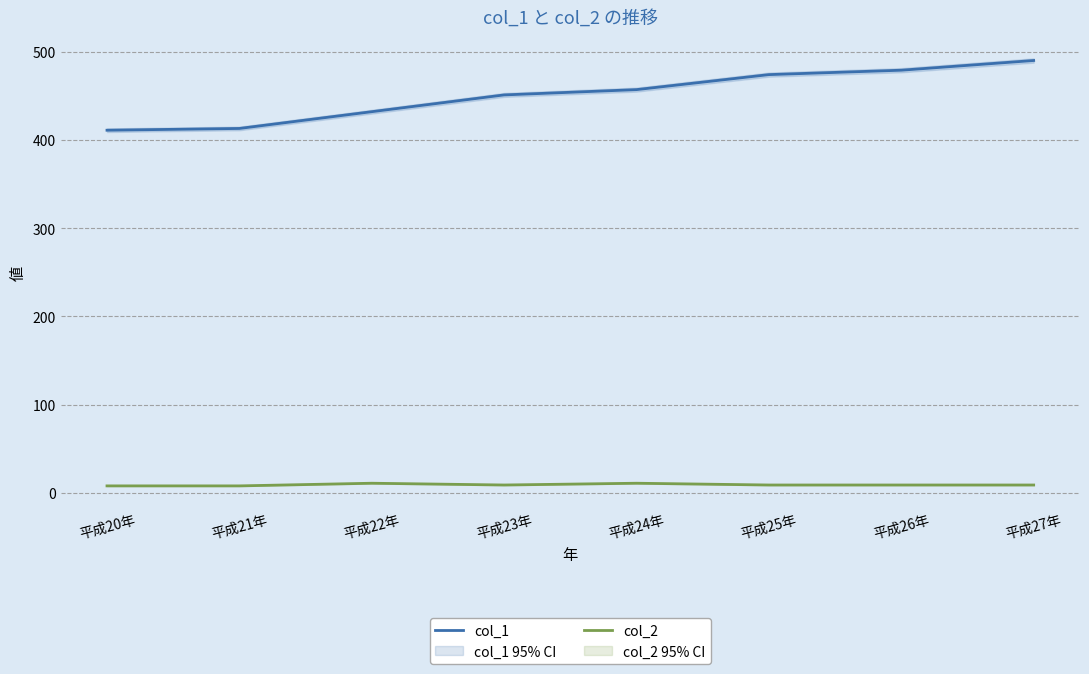

True or false: col_1 and col_2 intersect in this chart.

False